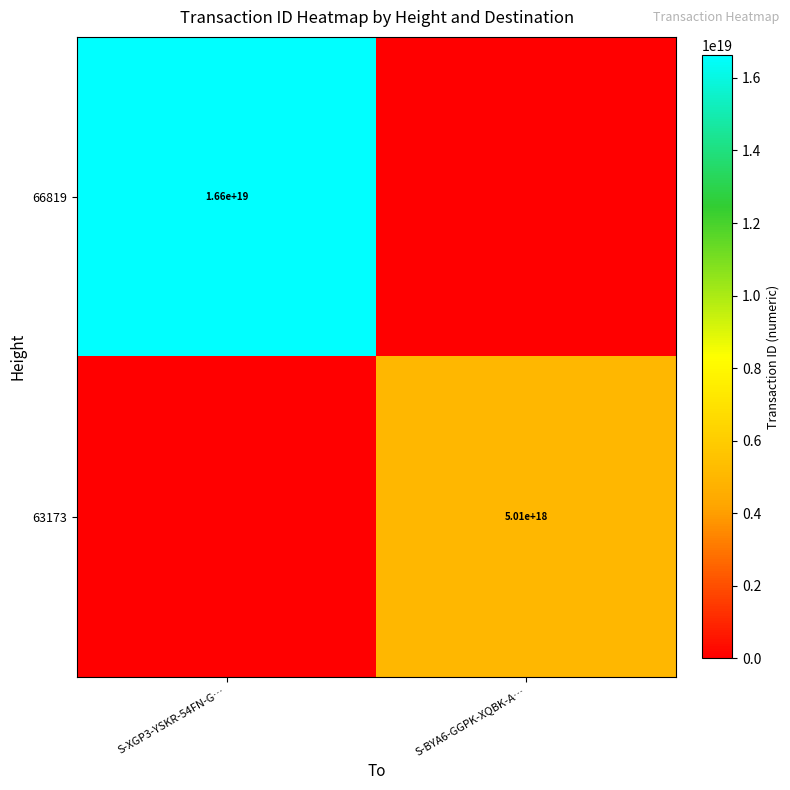

Is it true that 66819 equals 11291216019281653760 at S-XGP3-YSKR-54FN-G…?

False